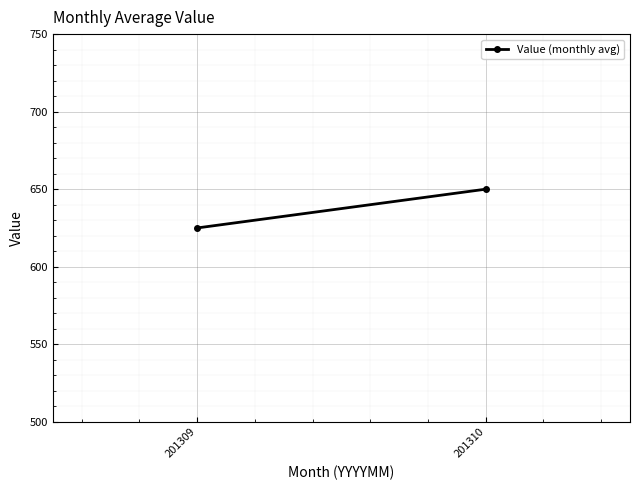

Is it true that the value at 201309 is 625?

True